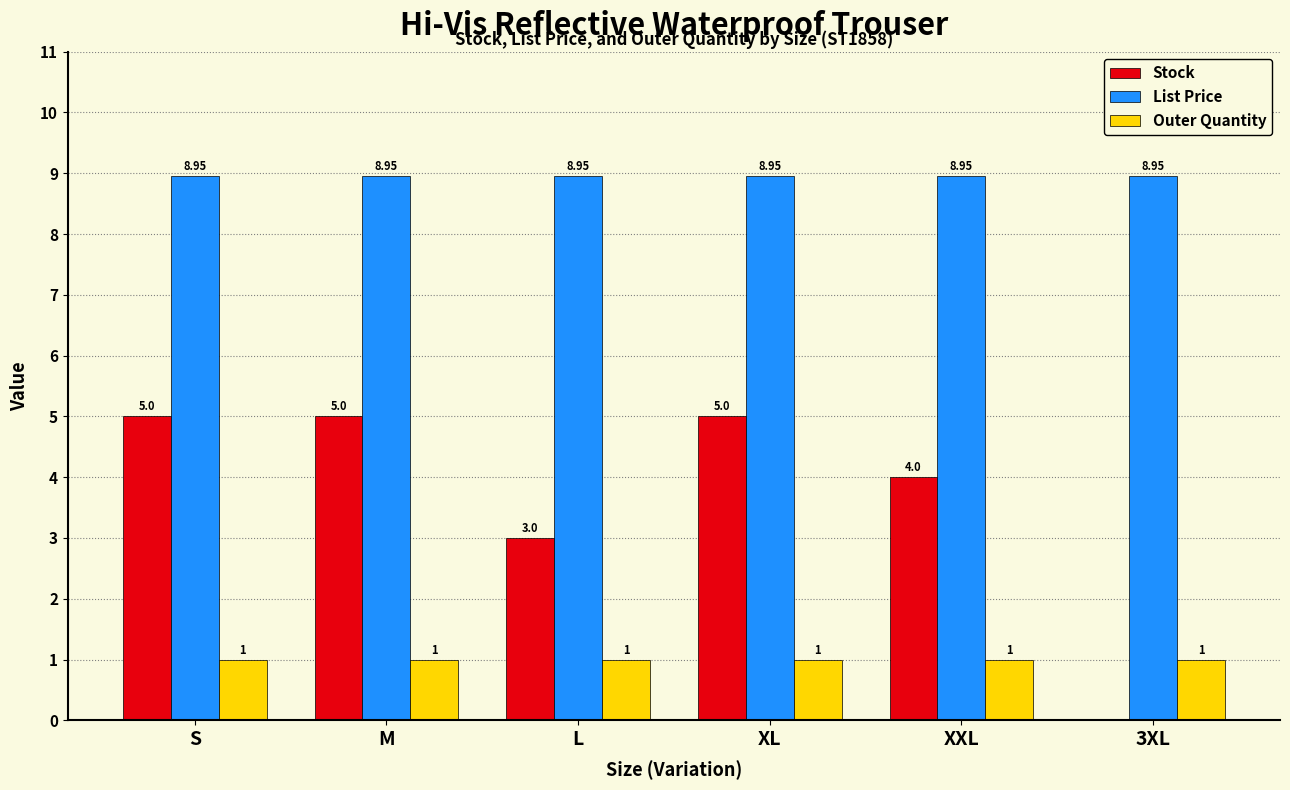

Is the value of Stock at 3XL greater than the value of List Price at L?

No